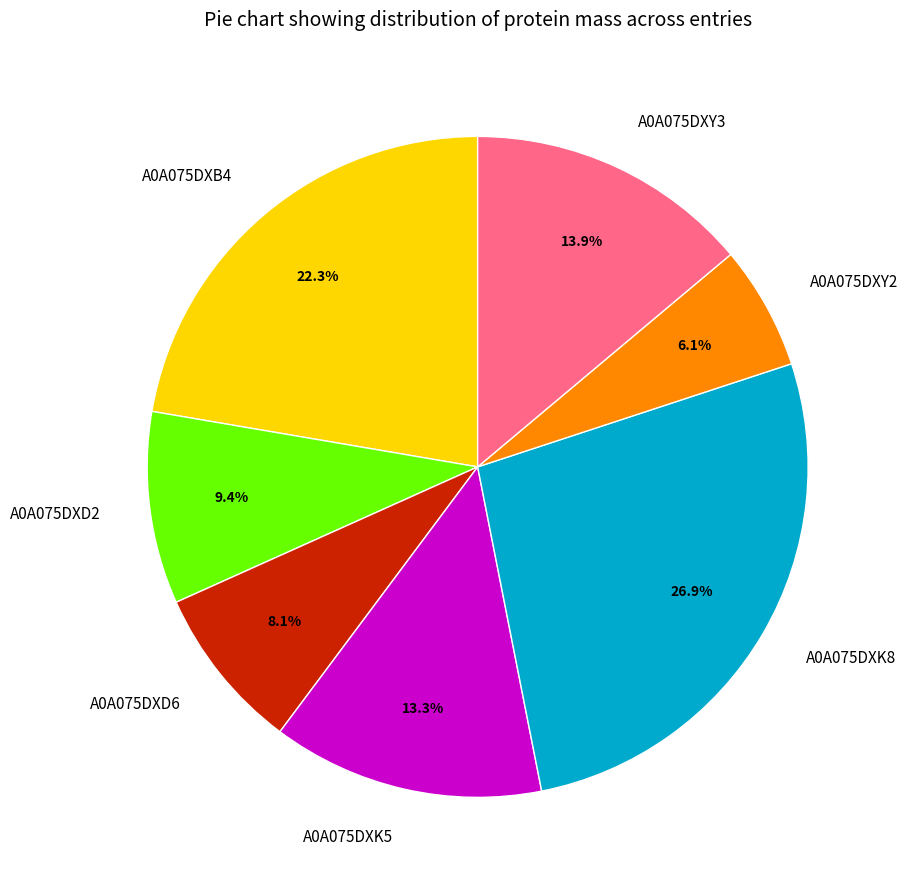

Is it true that A0A075DXK5 is 4% of the pie?

False